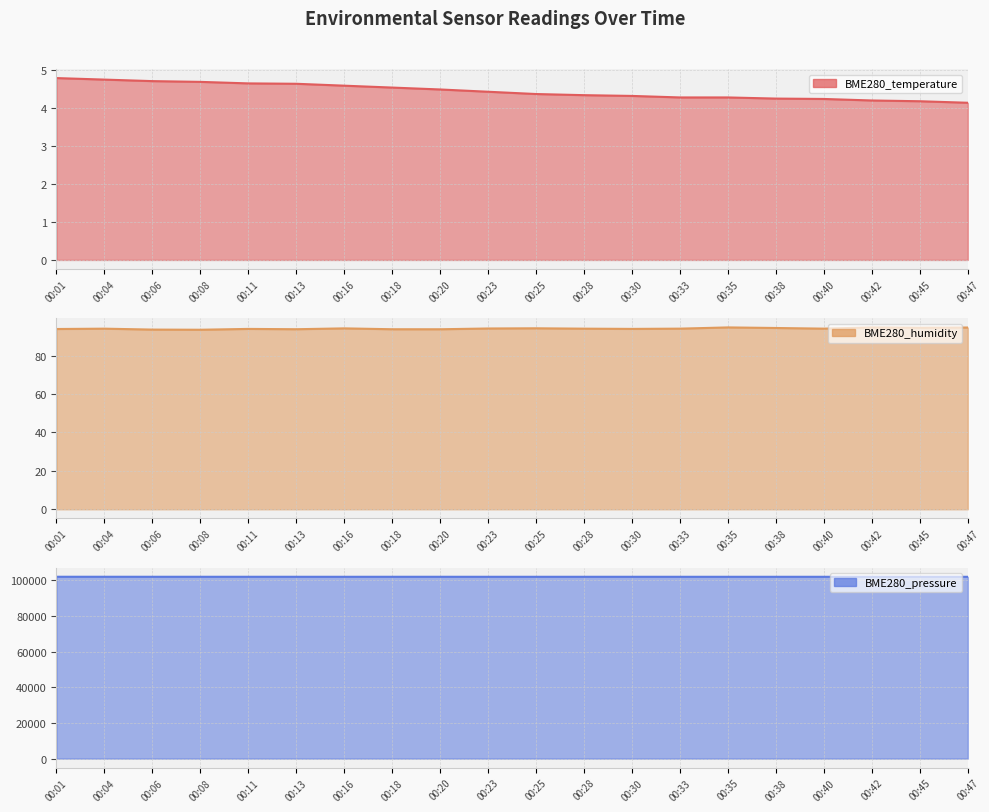

What are all the series names shown in the legend?

BME280_temperature, BME280_humidity, BME280_pressure